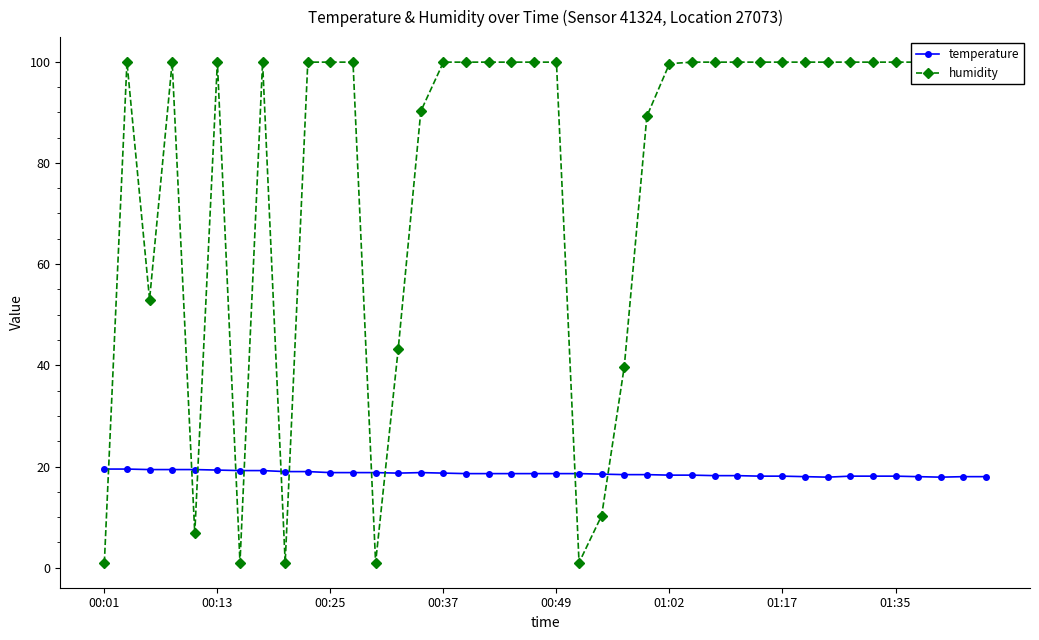

Is it true that temperature equals 11.2 at 16?

False